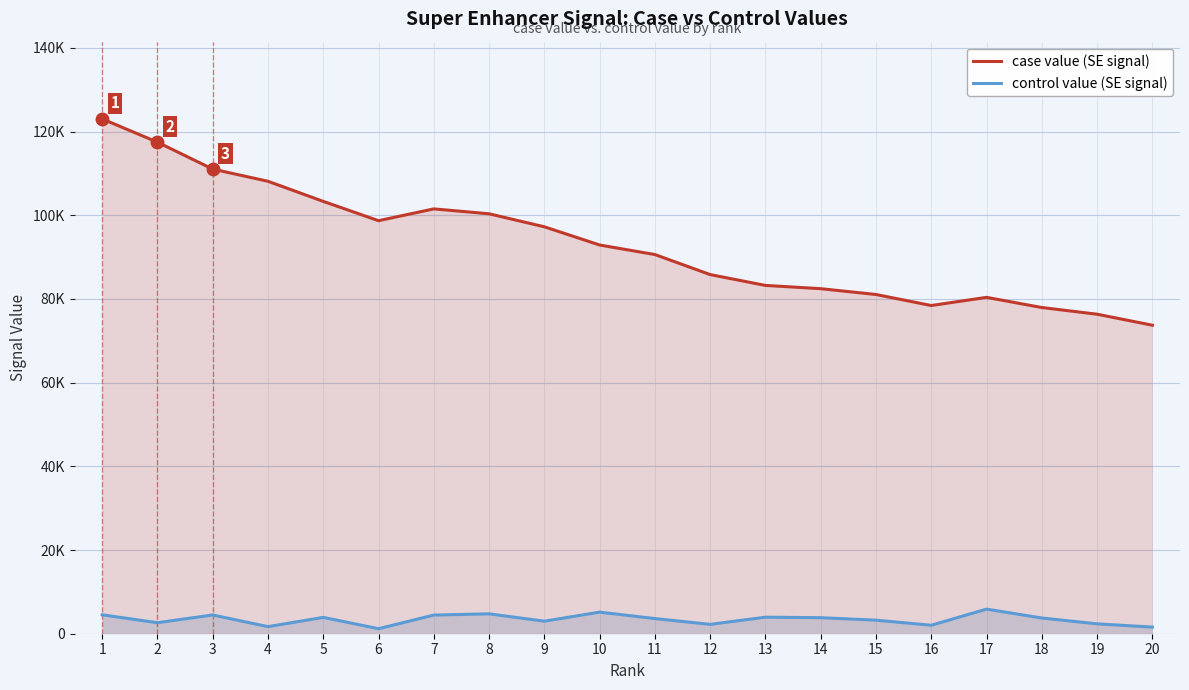

Reading left to right, list all the values displayed in this chart.

case value (SE signal): 123019.5	117454.6	111023.9	108112.7	103304.8	98693.5	101514.8	100342.2	97233.0	92883.4	90605.3	85813.1	83225.8	82447.5	81055.0	78425.2	80374.6	77944.6	76344.6	73717.2
control value (SE signal): 4518.6	2632.3	4478.4	1694.6	3903.0	1196.7	4457.0	4748.4	2993.3	5157.4	3620.8	2233.4	3949.5	3831.6	3237.1	2024.1	5878.8	3753.9	2359.9	1579.7